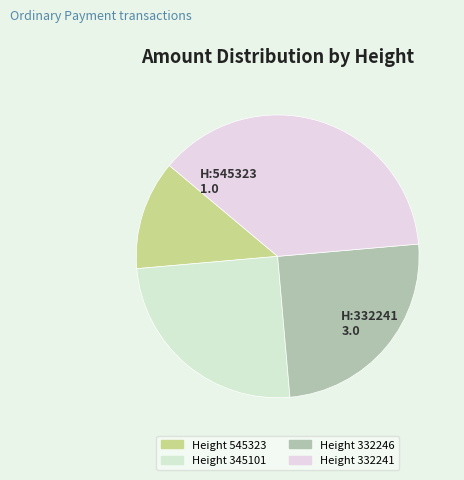

How many segments does this pie chart have?

4